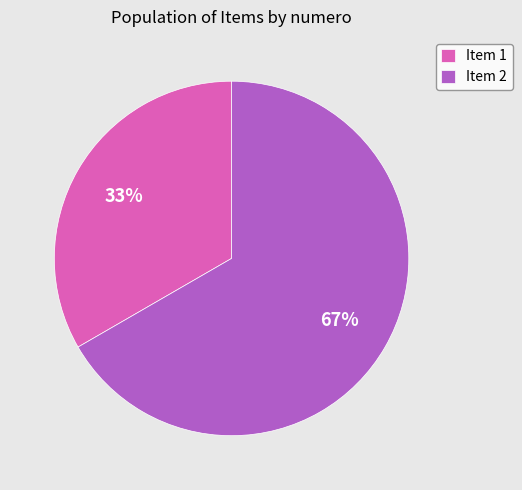

Is the sum of Item 1 and Item 2 greater than half?

Yes